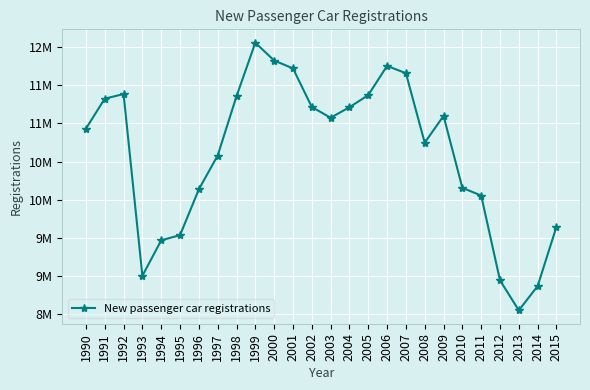

Is this an area chart (filled region under the line)?

No